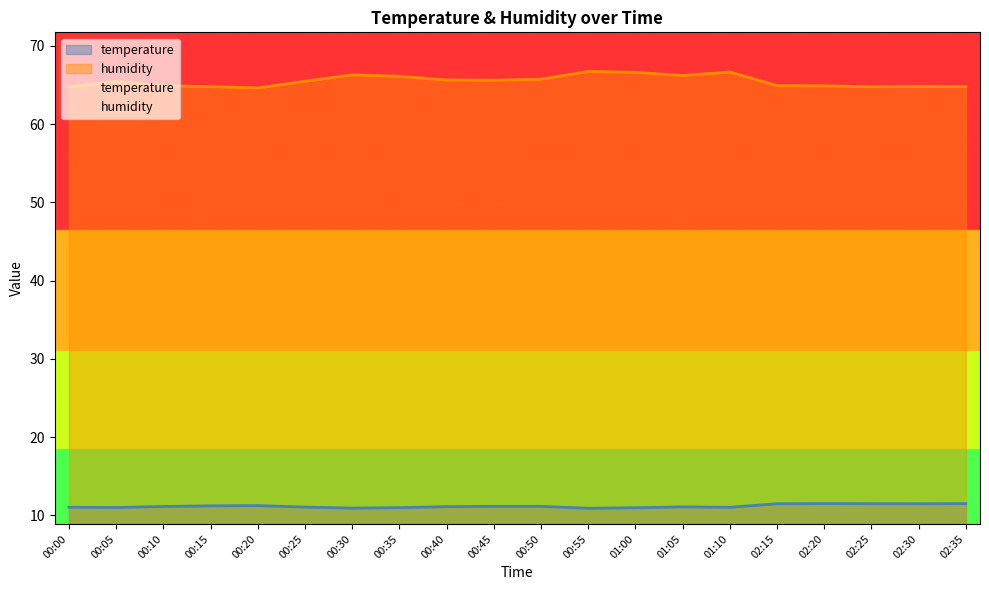

What is the greatest value displayed?

66.7